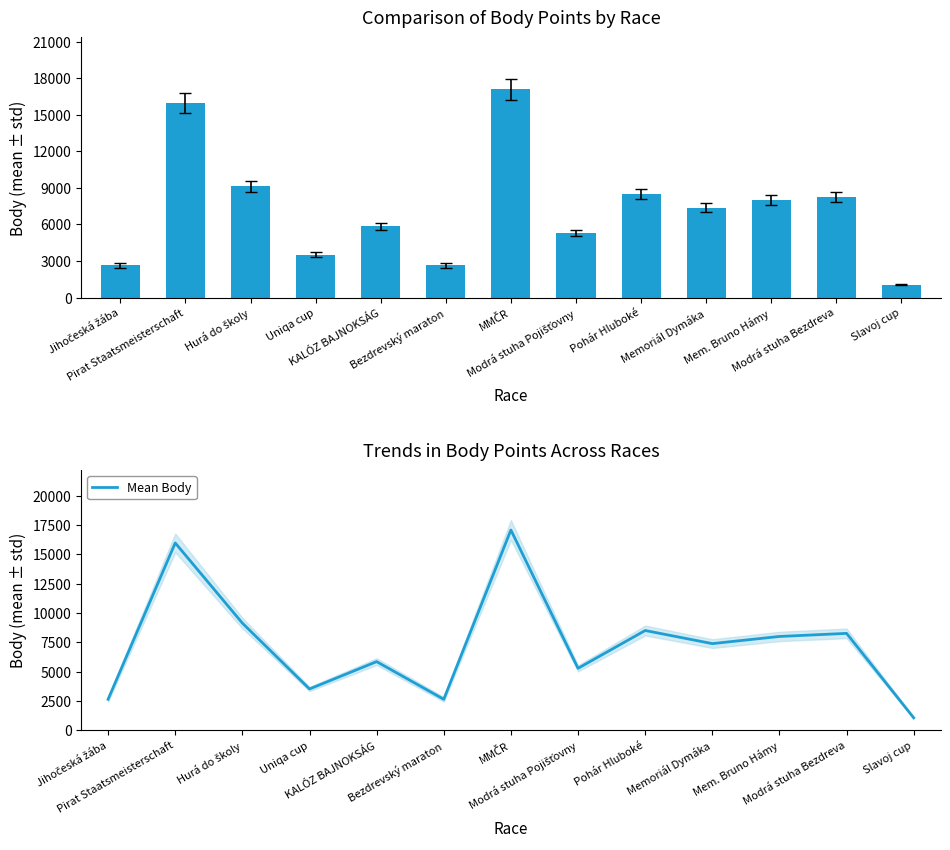

The Body series shows 8778 at Modrá stuha Pojišťovny. True or false?

False